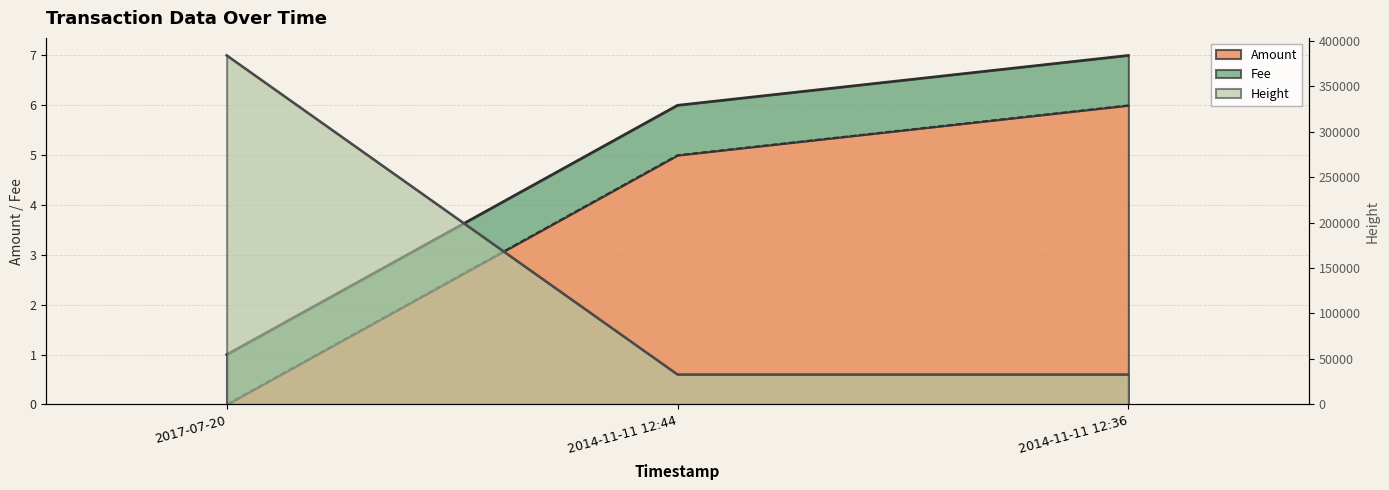

What is the difference between the highest and lowest values at 2014-11-11 12:36?

32912